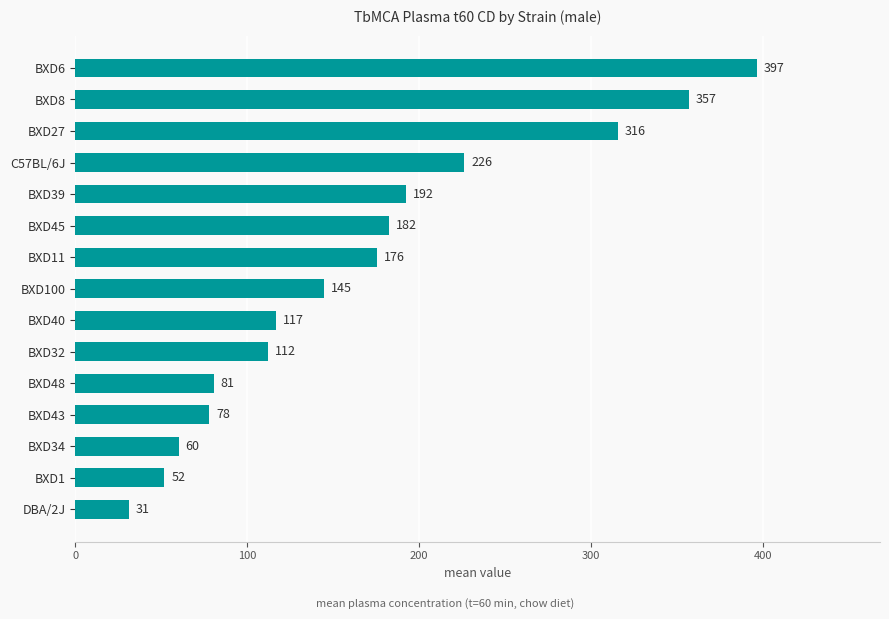

What is the average value?

168.2